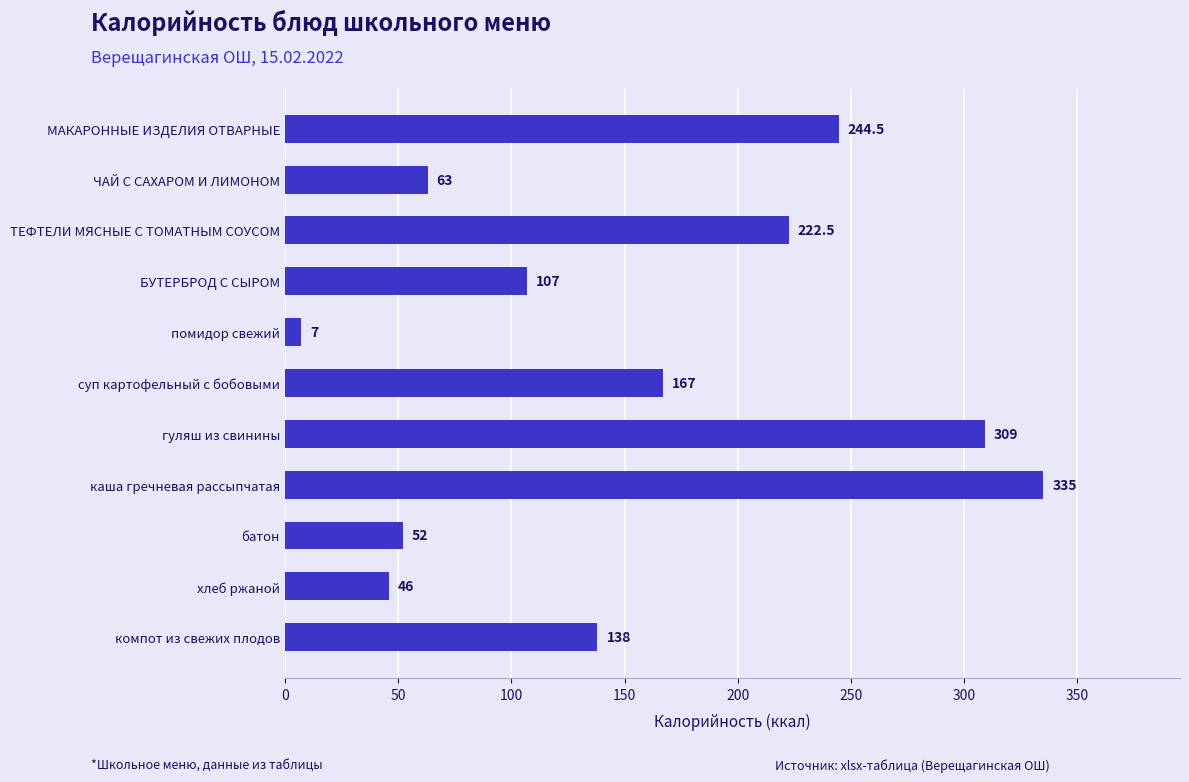

Reading bottom to top, list all the values displayed in this chart.

компот из свежих плодов=138.0	хлеб ржаной=46.0	батон=52.0	каша гречневая рассыпчатая=335.0	гуляш из свинины=309.0	суп картофельный с бобовыми=167.0	помидор свежий=7.0	БУТЕРБРОД С СЫРОМ=107.0	ТЕФТЕЛИ МЯСНЫЕ С ТОМАТНЫМ СОУСОМ=222.5	ЧАЙ С САХАРОМ И ЛИМОНОМ=63.0	МАКАРОННЫЕ ИЗДЕЛИЯ ОТВАРНЫЕ=244.5